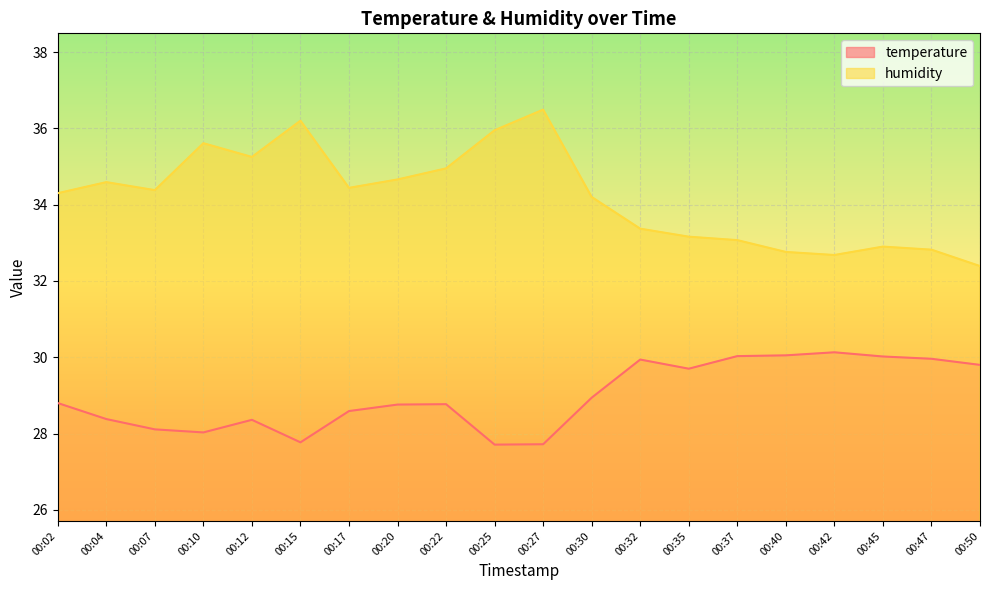

True or false: humidity and temperature cross at least once.

False